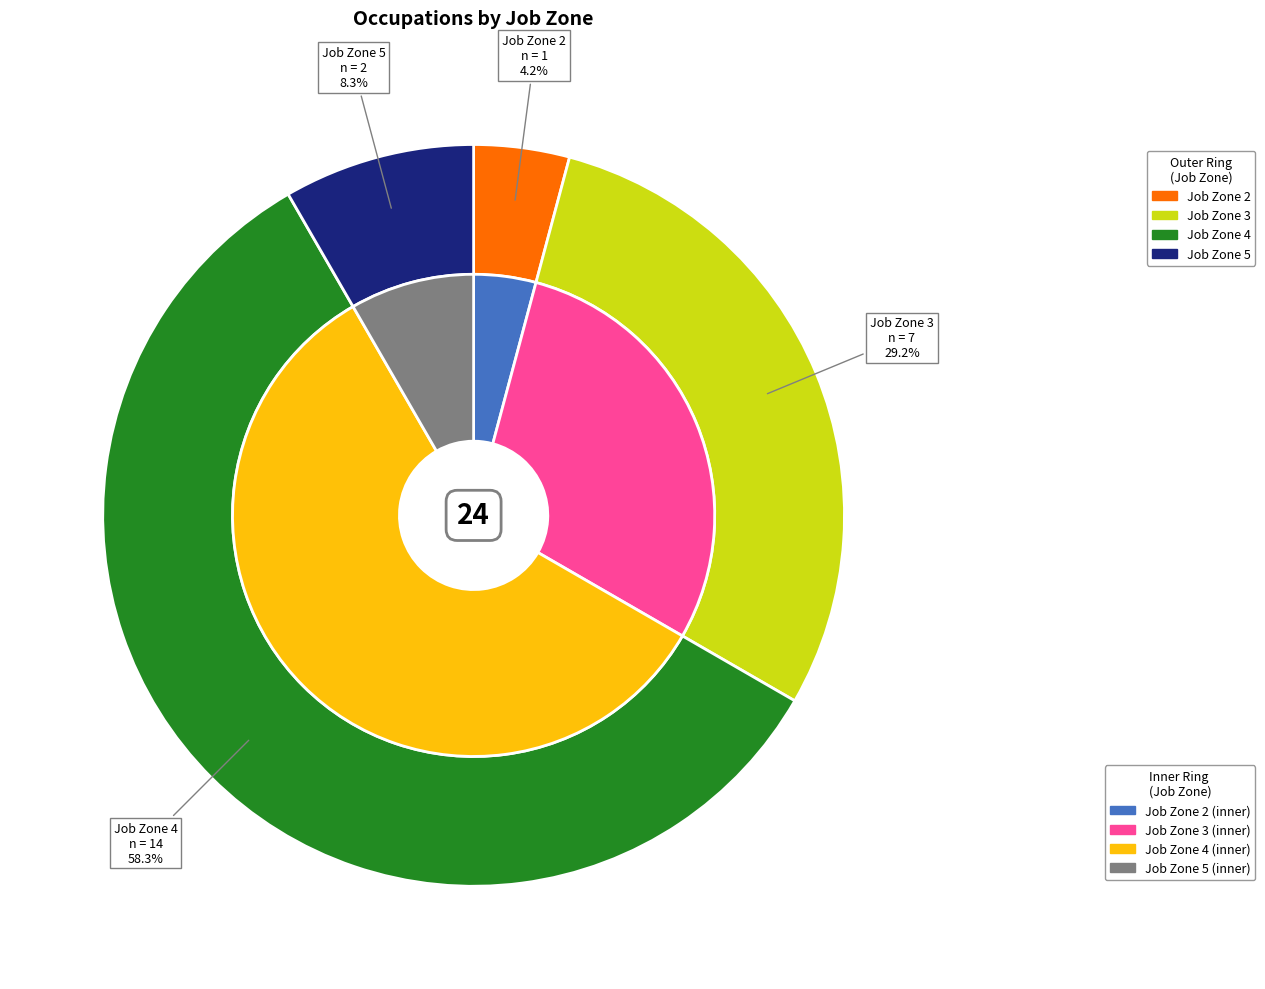

Does Job Zone 3 account for over 50% of the chart?

Yes